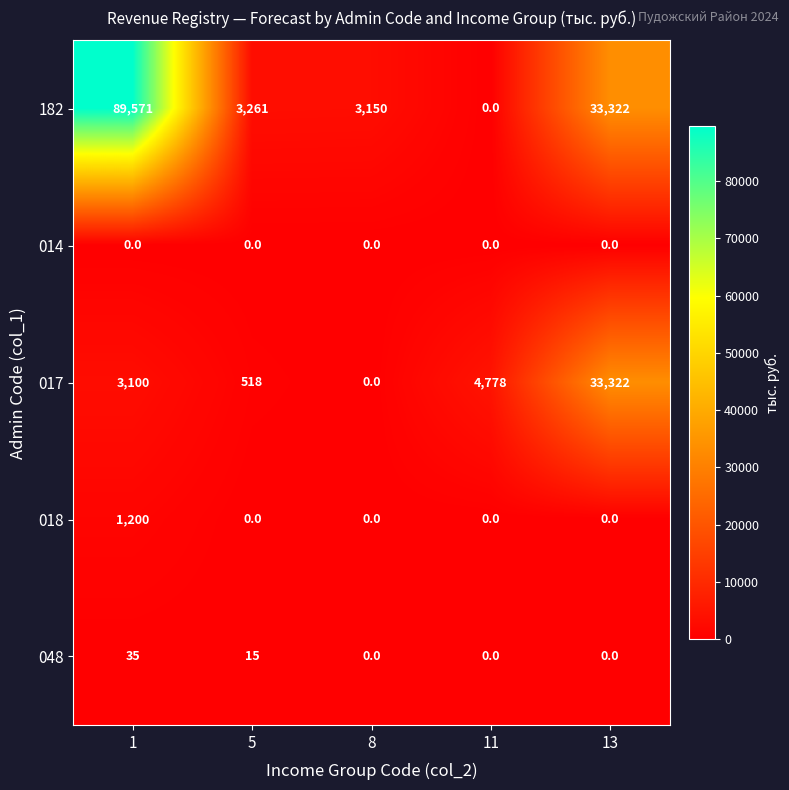

What is the approximate value of 182 at 13?

33322